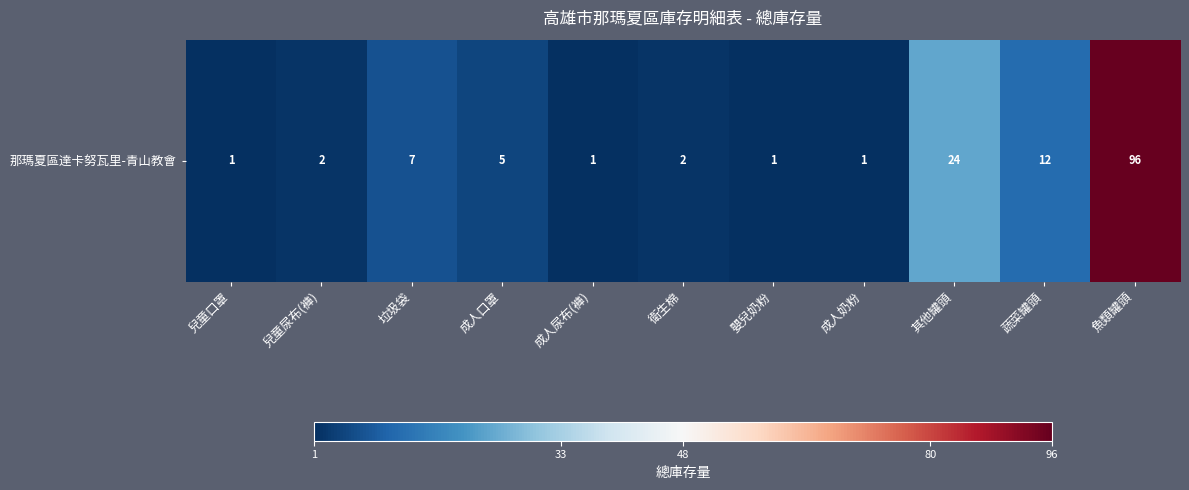

Approximately how many times larger is the value at 魚類罐頭 compared to 嬰兒奶粉?

96.0